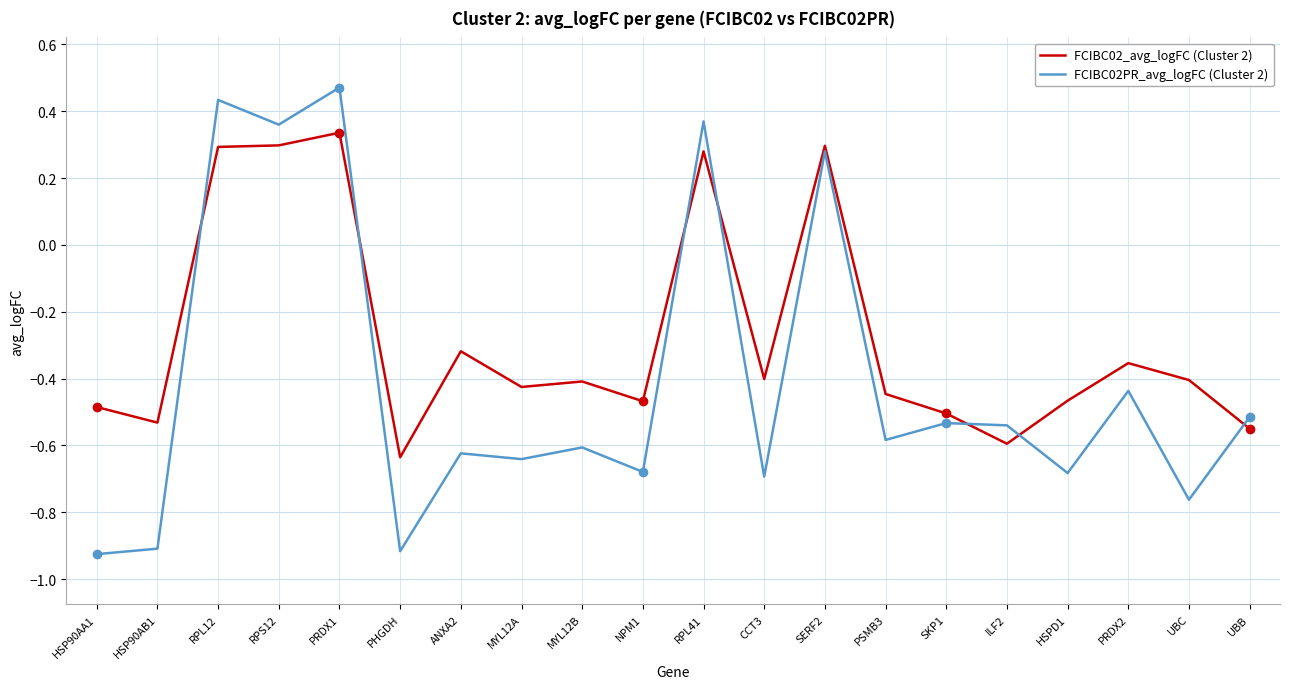

True or false: FCIBC02PR_avg_logFC (Cluster 2) has a value of -1.2 at NPM1.

False